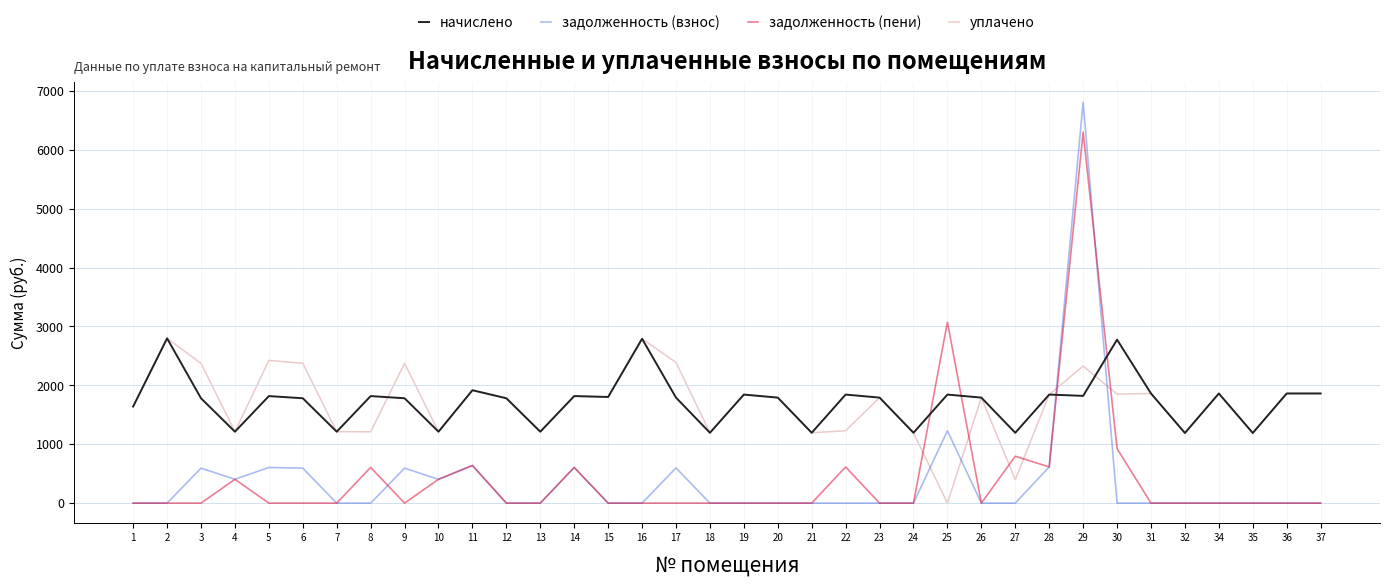

Which series changed the most between 22 and 24?

начислено